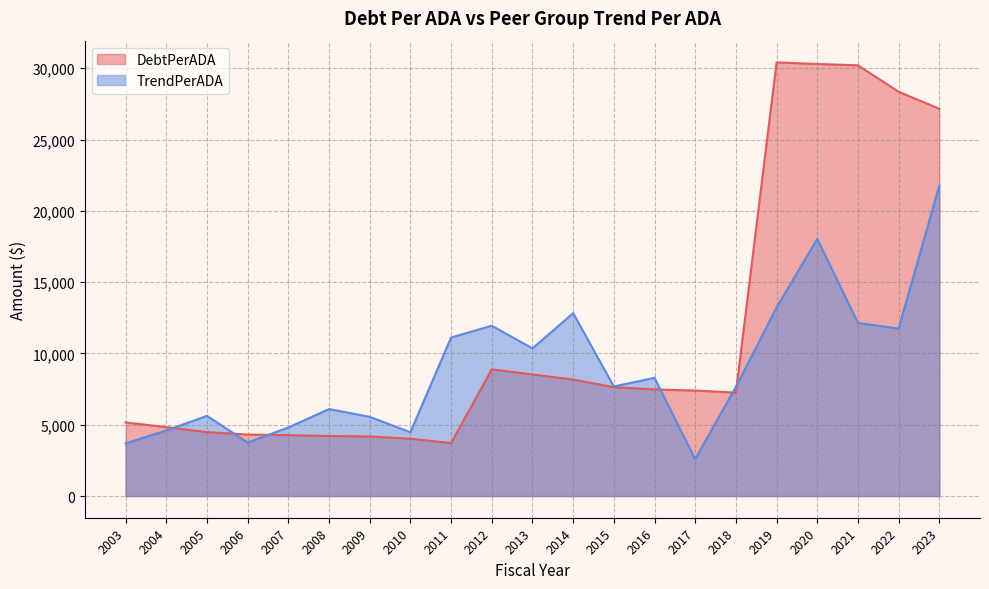

Reading right to left, list all the values displayed in this chart.

DebtPerADA: 27160.4	28349.1	30205.0	30296.4	30412.0	7253.3	7398.5	7476.4	7634.9	8170.5	8525.8	8883.8	3717.2	4021.3	4177.9	4210.5	4272.6	4315.3	4481.8	4837.8	5158.4
TrendPerADA: 21773.7	11746.1	12136.6	18030.8	13224.4	7654.1	2591.9	8287.9	7685.8	12824.1	10356.1	11942.2	11120.5	4474.5	5552.6	6102.1	4807.1	3754.5	5623.4	4596.0	3693.2